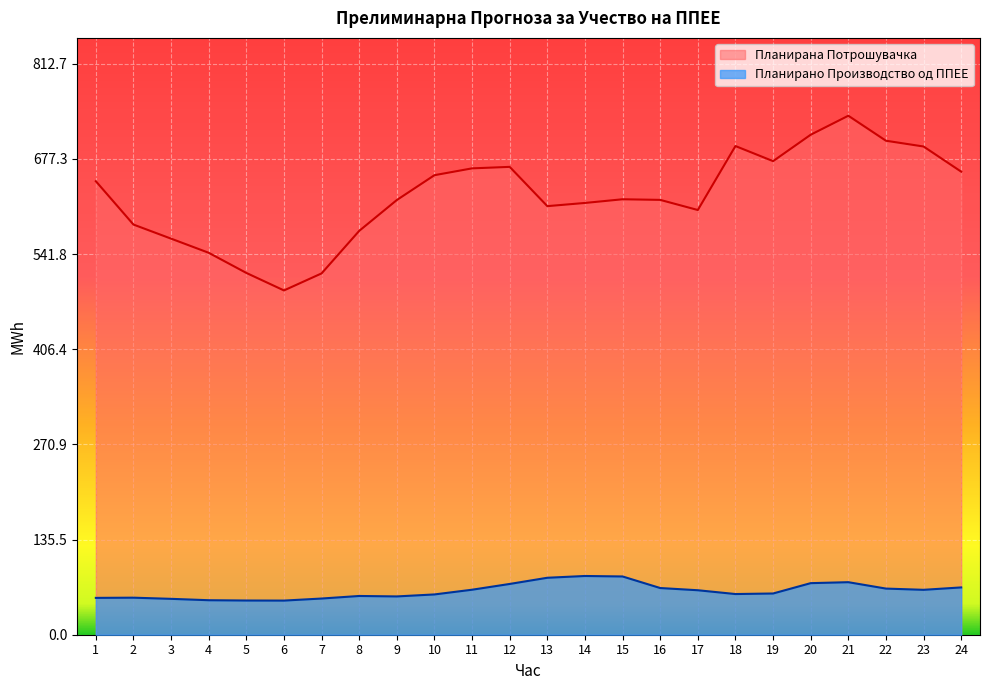

What is the difference between the second highest and minimum values in the Планирано Производство од ППЕЕ series?

34.3